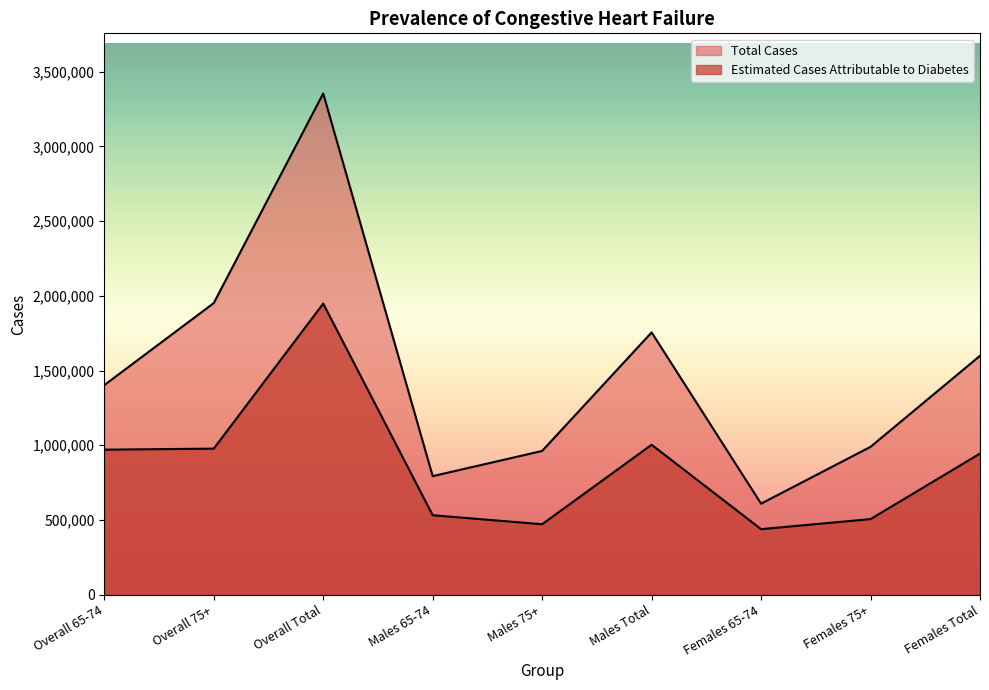

True or false: Total Cases has a value of 142052 at Females 65-74.

False